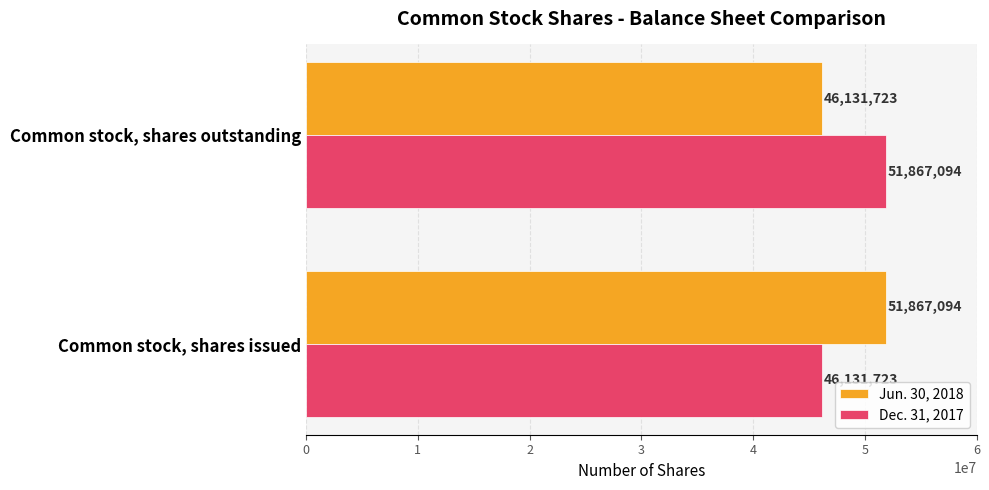

What value does the Jun. 30, 2018 series have at Common stock, shares issued, to the nearest 50?

51867100